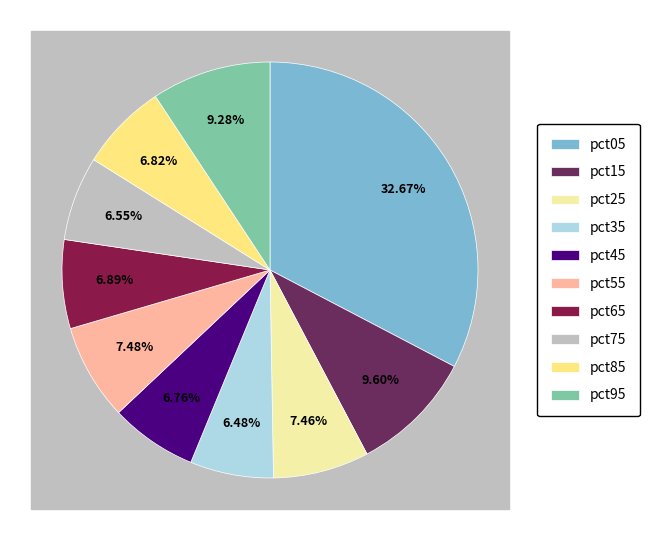

Rank the categories by value from lowest to highest.

pct35, pct75, pct45, pct85, pct65, pct25, pct55, pct95, pct15, pct05